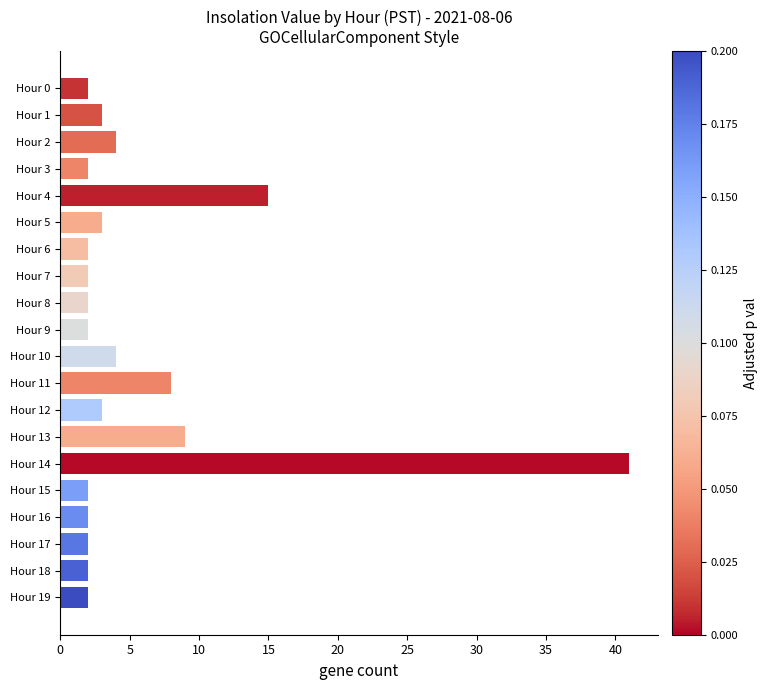

What is the smallest value displayed?

2